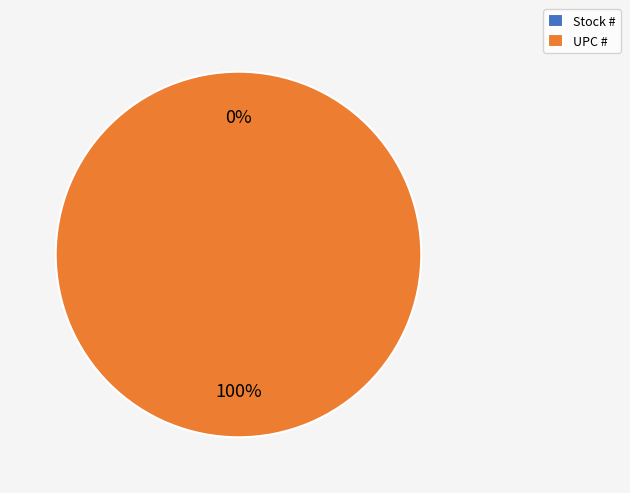

Is it true that Stock # is 13% of the pie?

False